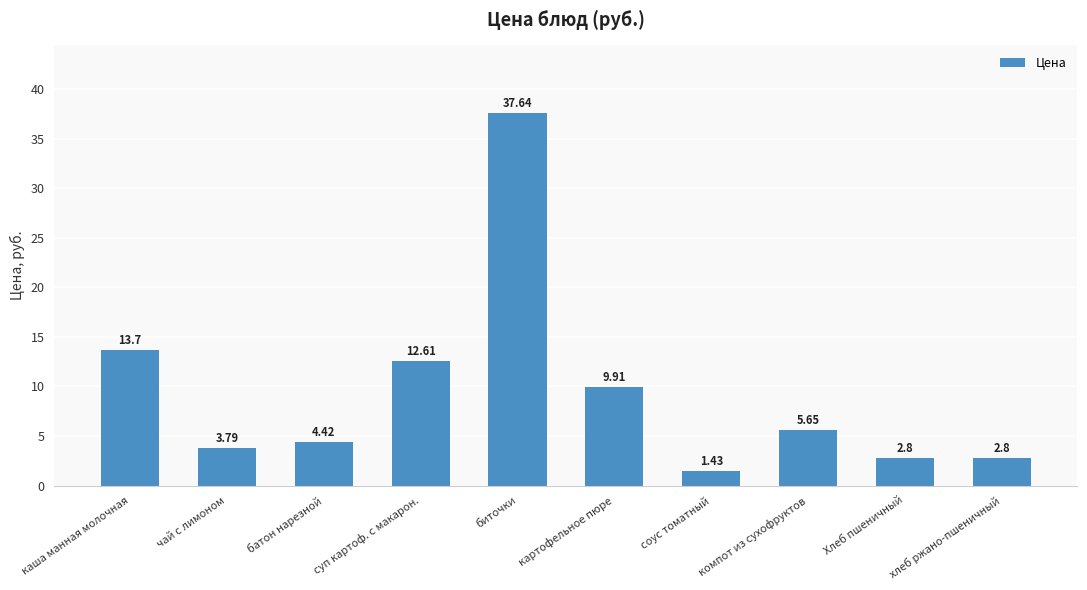

Does the chart contain stacked bars?

No